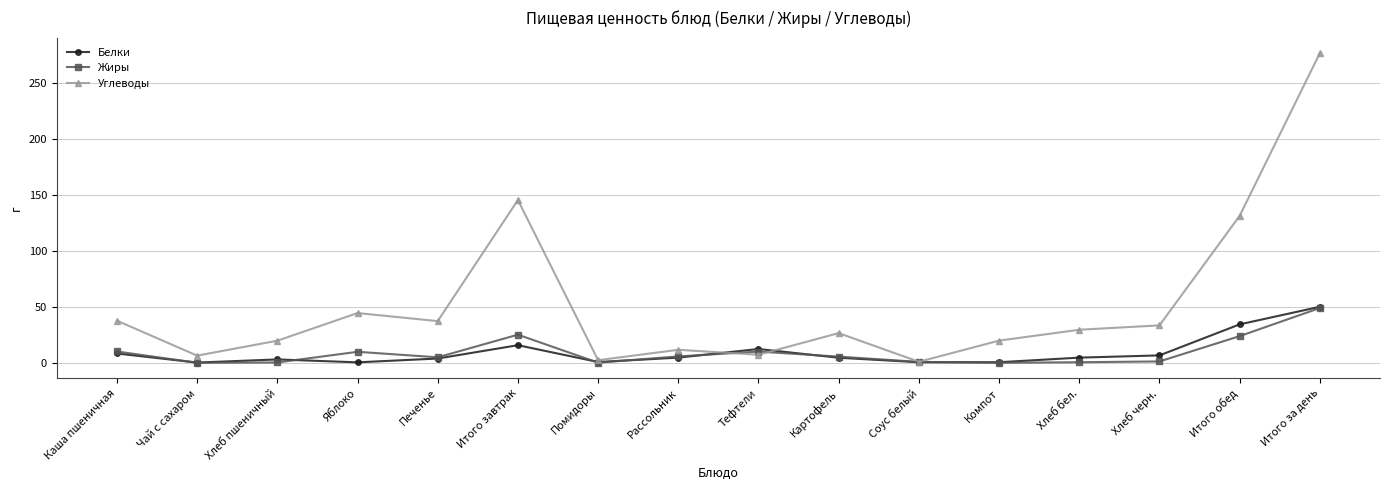

True or false: Жиры and Белки cross at least once.

True